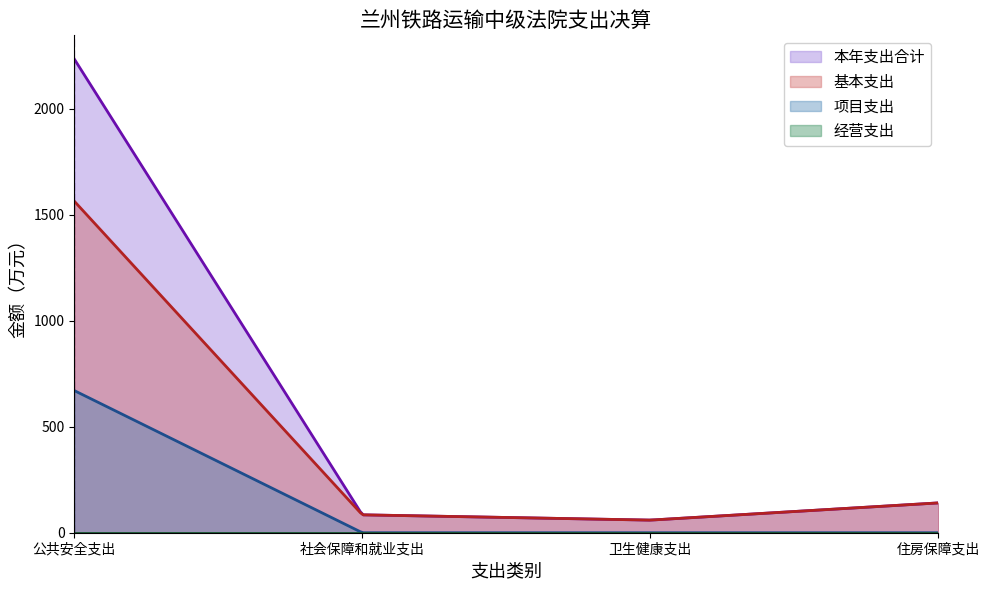

At which label does 项目支出 reach its peak?

公共安全支出